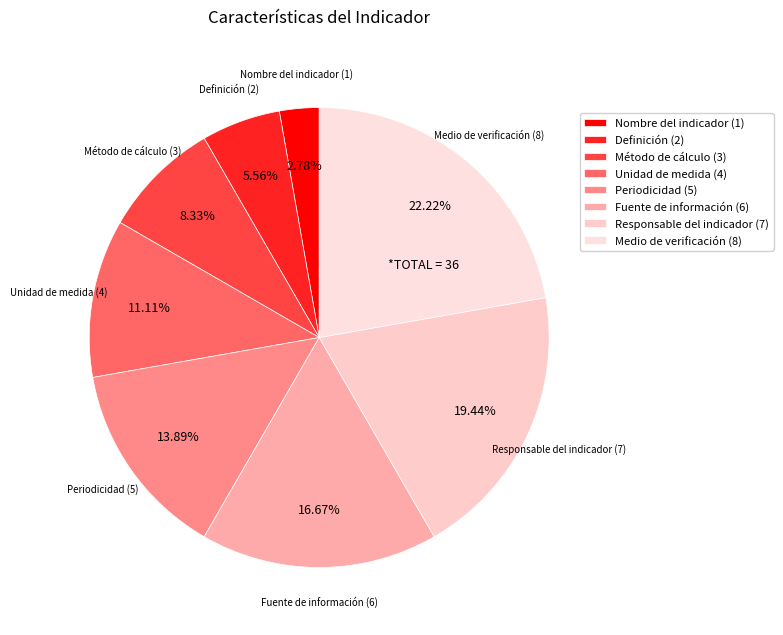

Is Medio de verificación the majority of the pie?

No